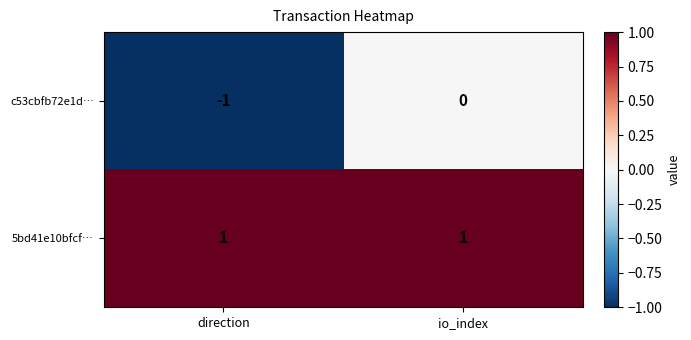

Rank the series at io_index from lowest to highest value.

c53cbfb72e1d…, 5bd41e10bfcf…